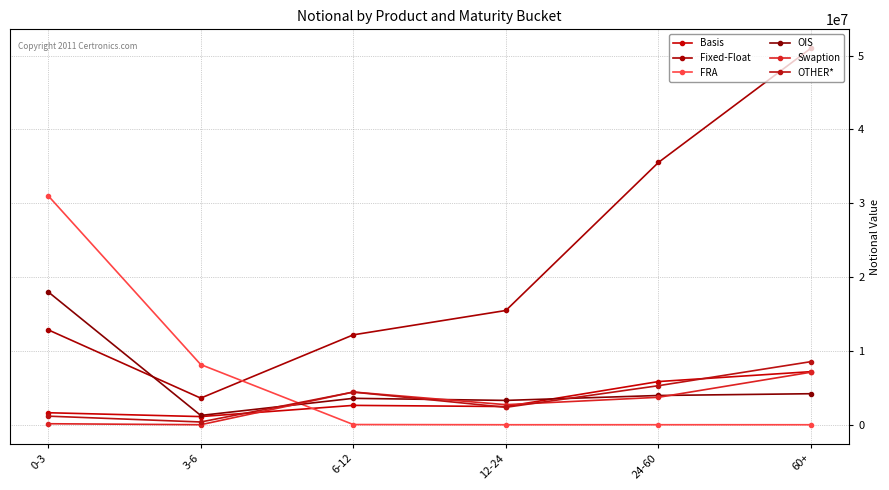

How many lines are shown in the chart?

6